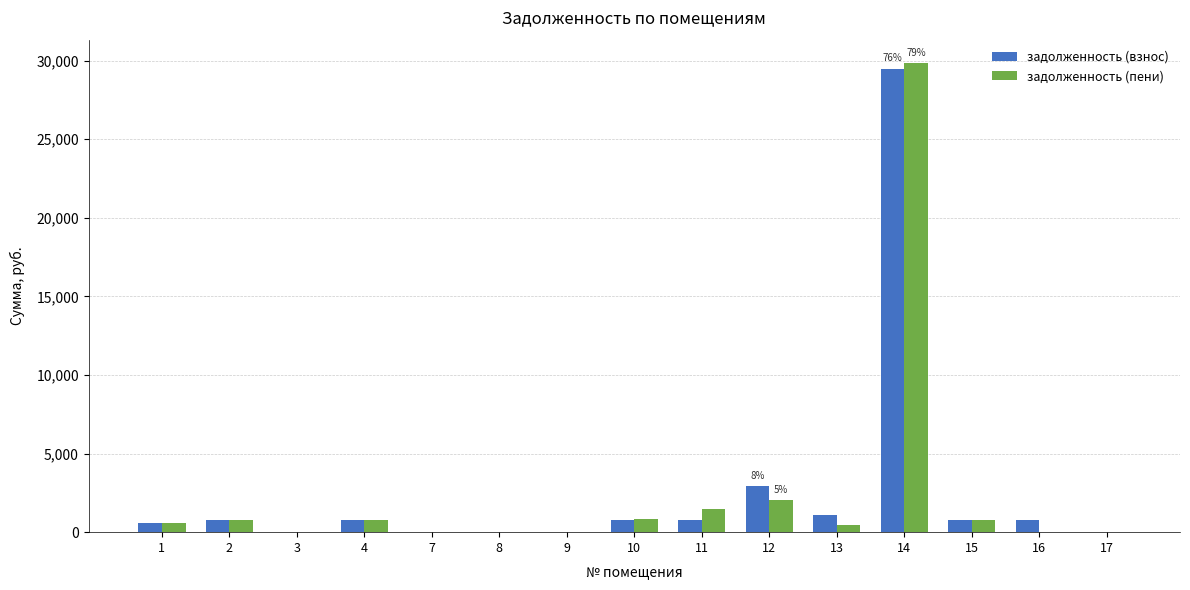

Is the value of задолженность (взнос) at 2 greater than the value of задолженность (пени) at 16?

Yes